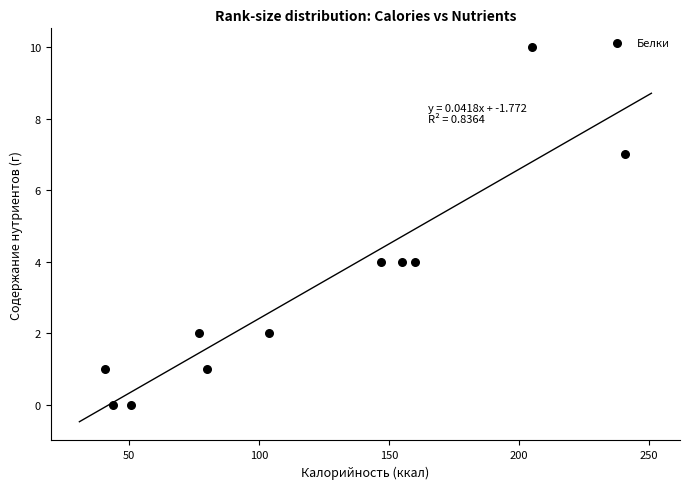

What is the average X value?

119